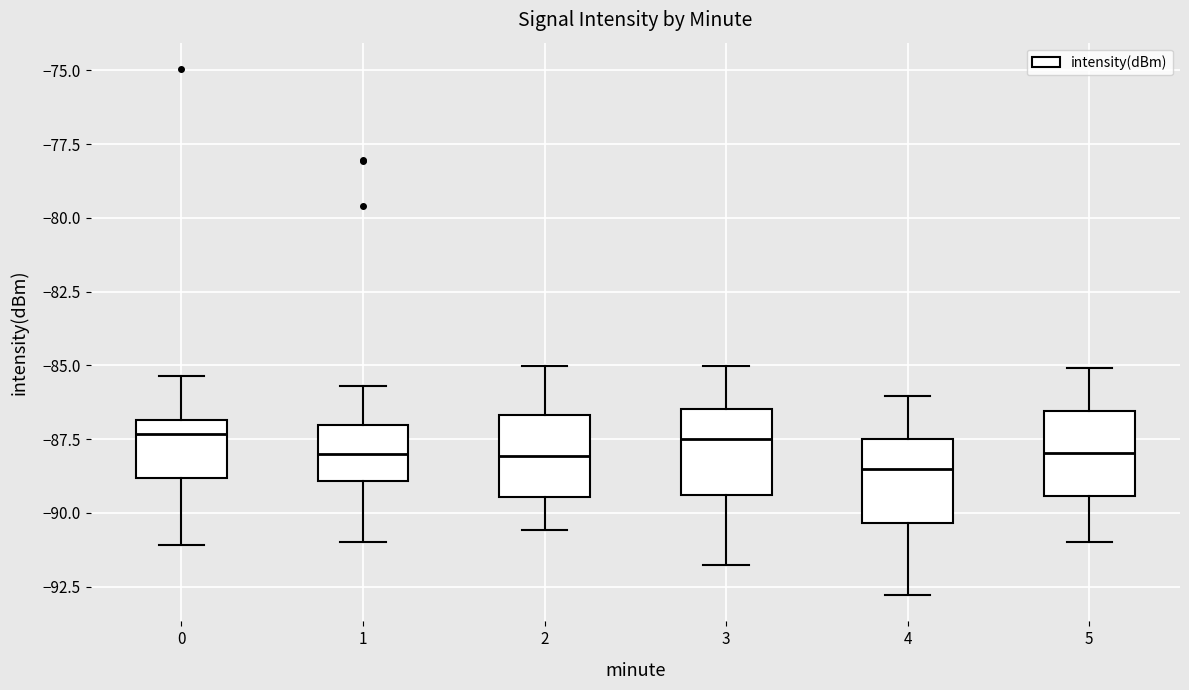

Reading left to right, read every box against the y-axis: the position of its median line, the range the box covers, and the ends of its whiskers. The values are not printed on the chart, so give them approximately, as read against the axis.

0: median -87.5, box -89.0 to -87.0, whiskers -91.0 to -85.5
1: median -88.0, box -89.0 to -87.0, whiskers -91.0 to -85.5
2: median -88.0, box -89.5 to -86.5, whiskers -90.5 to -85.0
3: median -87.5, box -89.5 to -86.5, whiskers -92.0 to -85.0
4: median -88.5, box -90.5 to -87.5, whiskers -93.0 to -86.0
5: median -88.0, box -89.5 to -86.5, whiskers -91.0 to -85.0